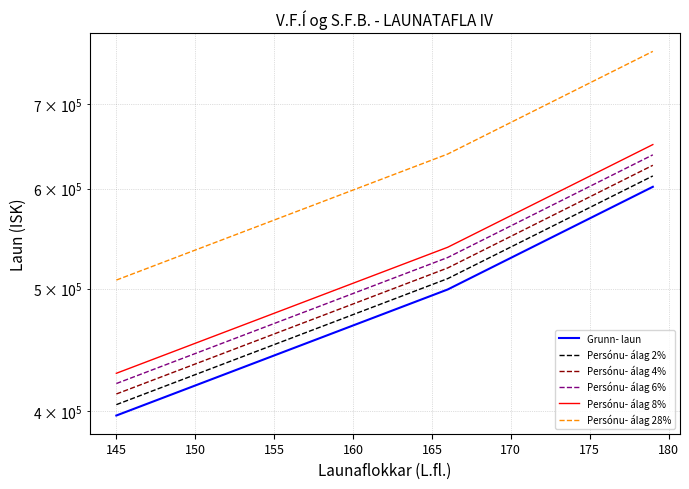

The Grunn- laun series shows 293552 at 185. True or false?

False